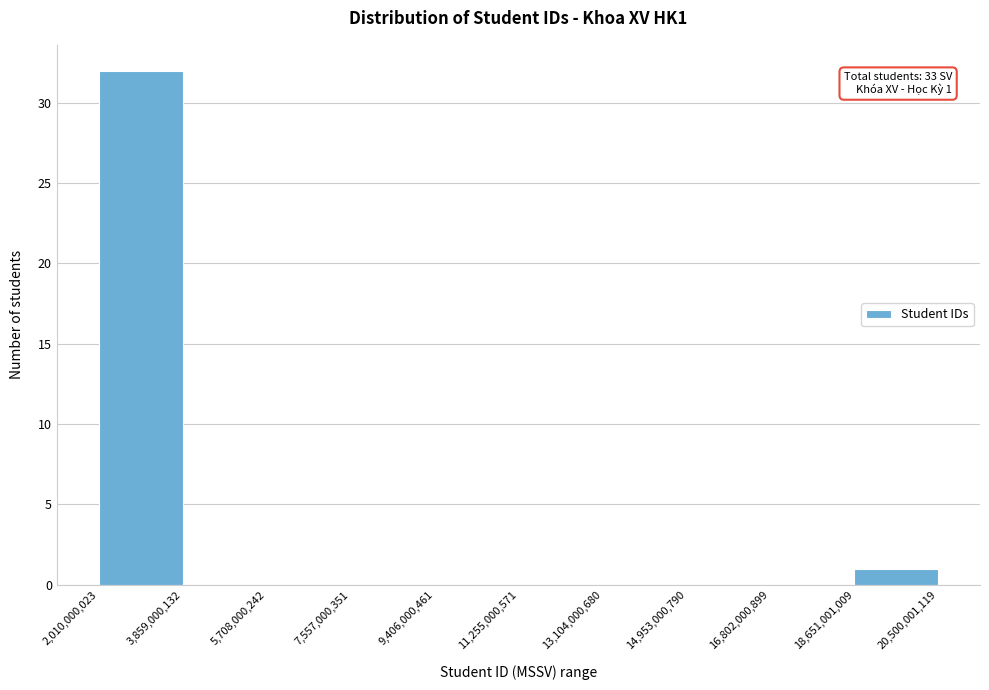

Over which range of the x-axis is the bar tallest?

2,010,000,023 to 3,859,000,132